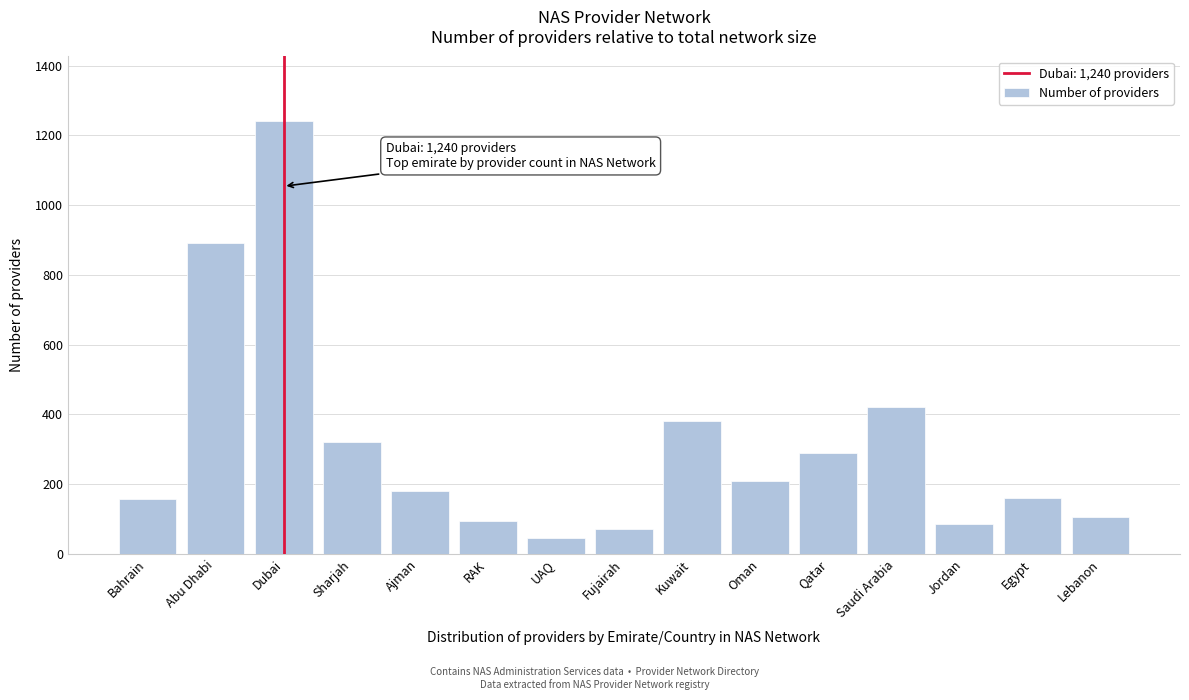

The value at Kuwait is 380. True or false?

True